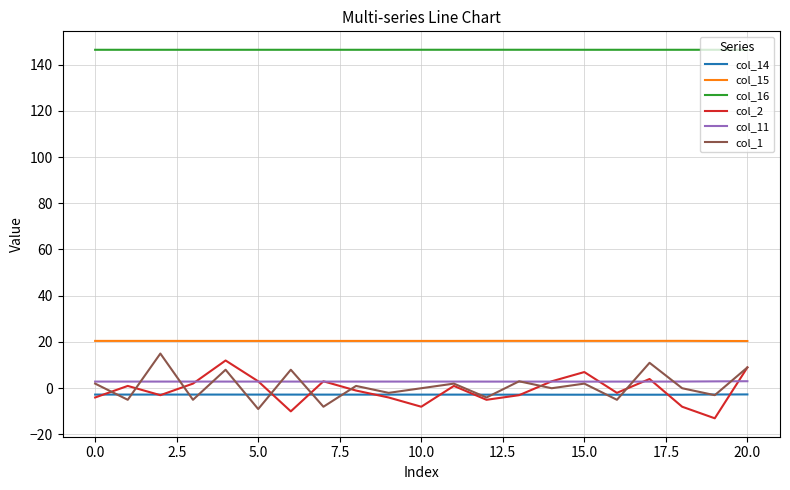

True or false: col_15 and col_14 intersect in this chart.

False